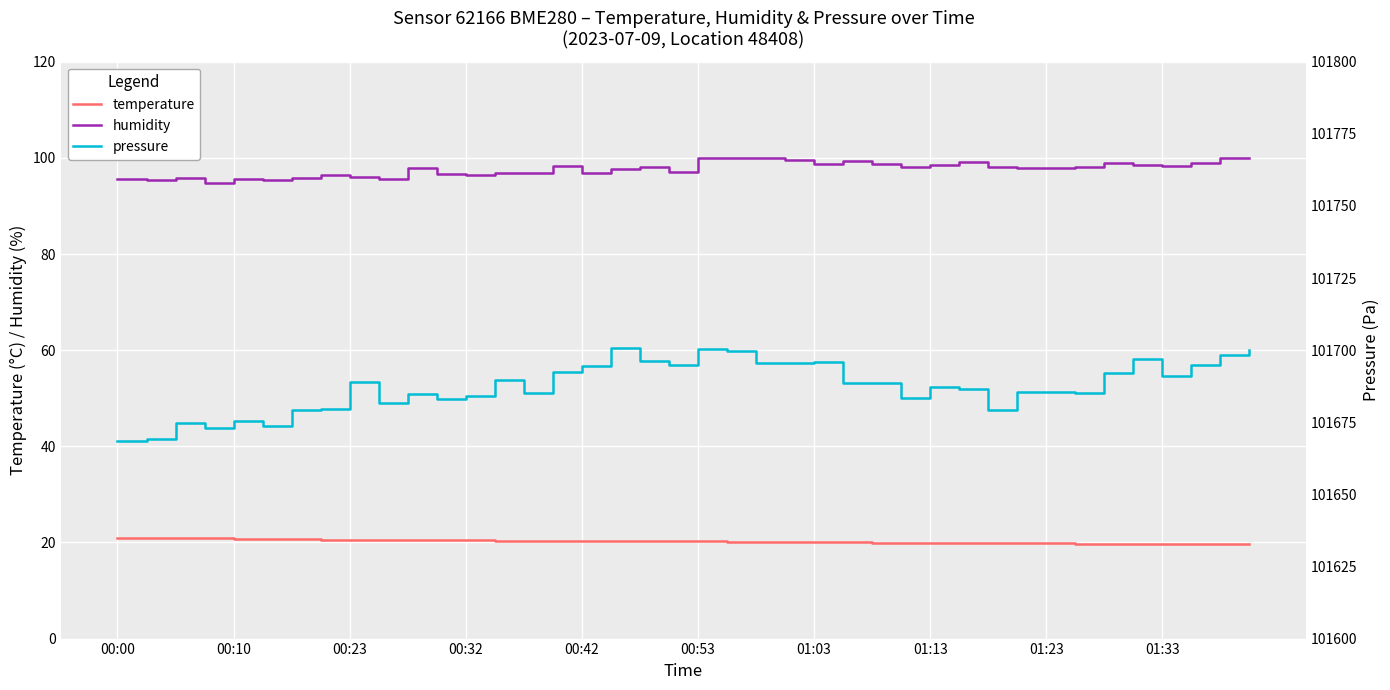

The temperature series shows 19.8 at 34. True or false?

True